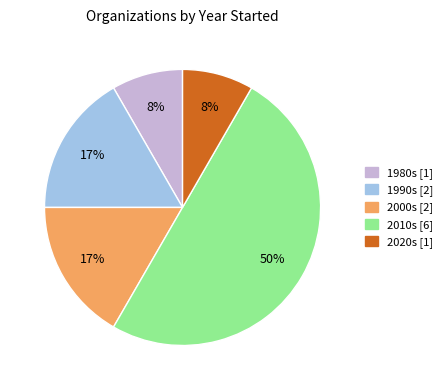

To the nearest percent, what is the average slice percentage?

20%